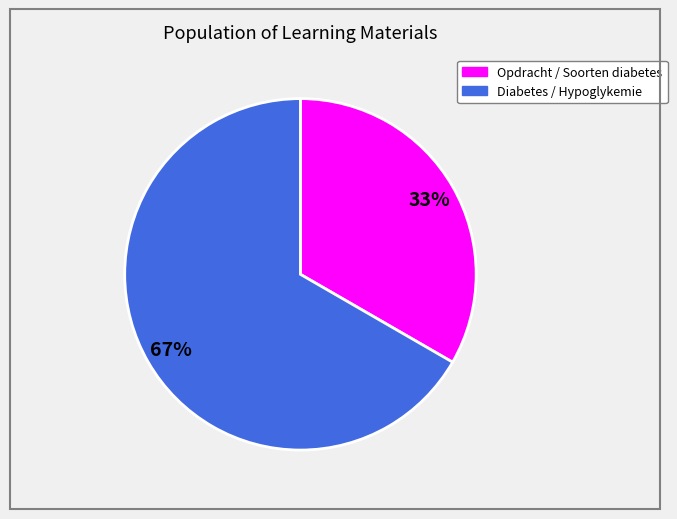

Is there any slice that represents more than half of the pie?

Yes